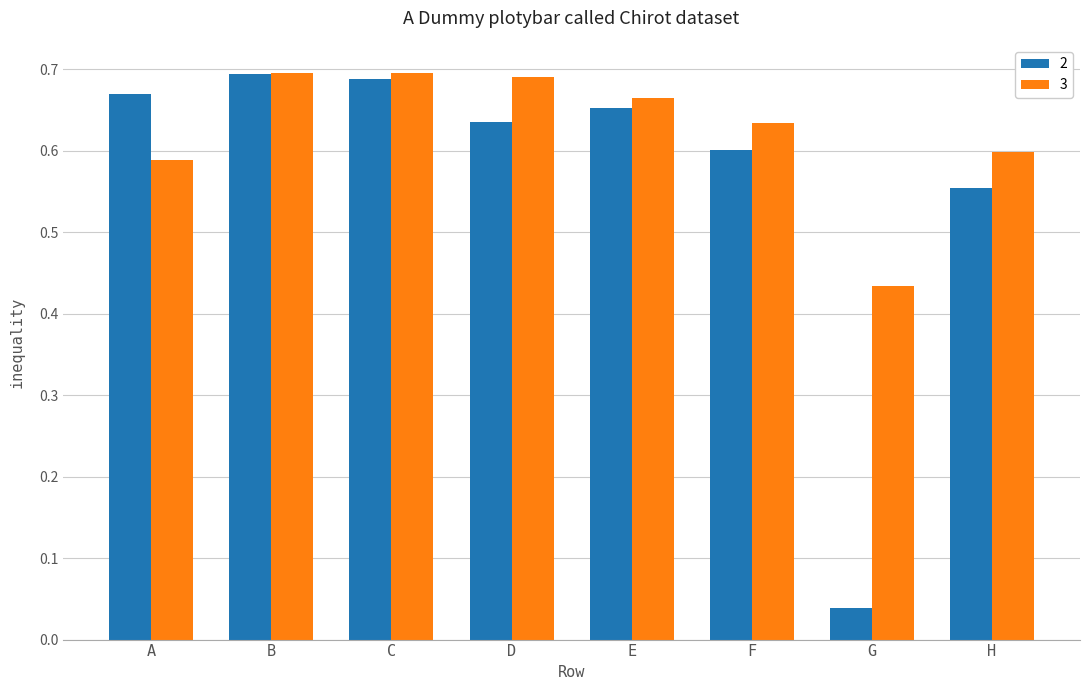

Is the value of 2 at G greater than the value of 3 at E?

No